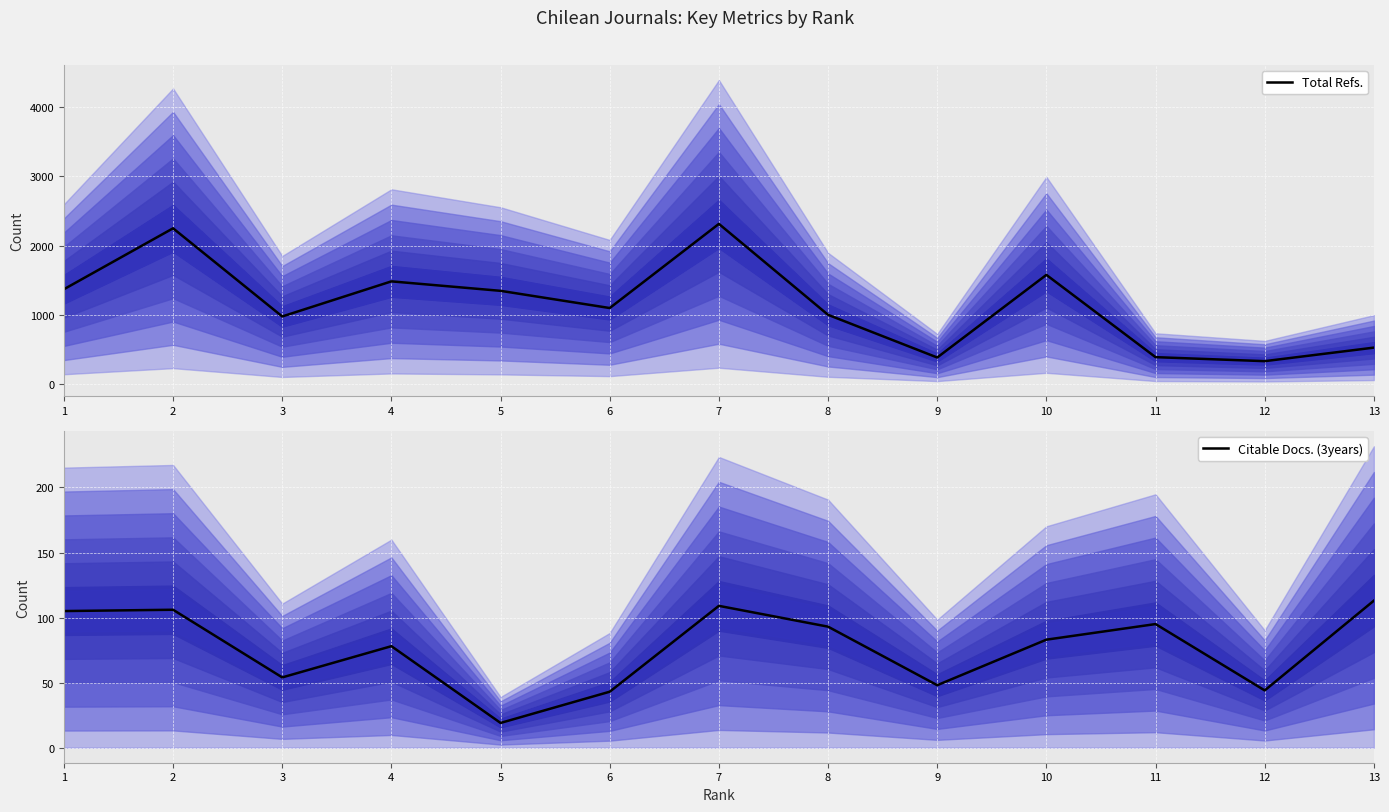

True or false: Total Refs. and Citable Docs. (3years) intersect in this chart.

False